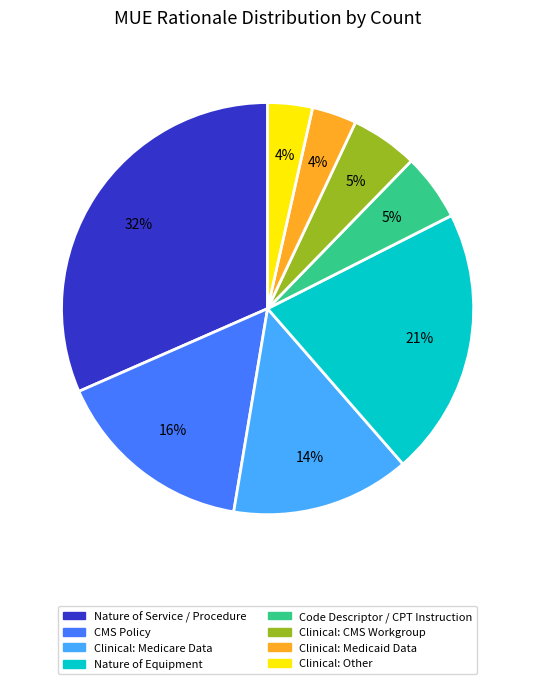

Is the sum of Nature of Service / Procedure and Clinical: CMS Workgroup greater than half?

No